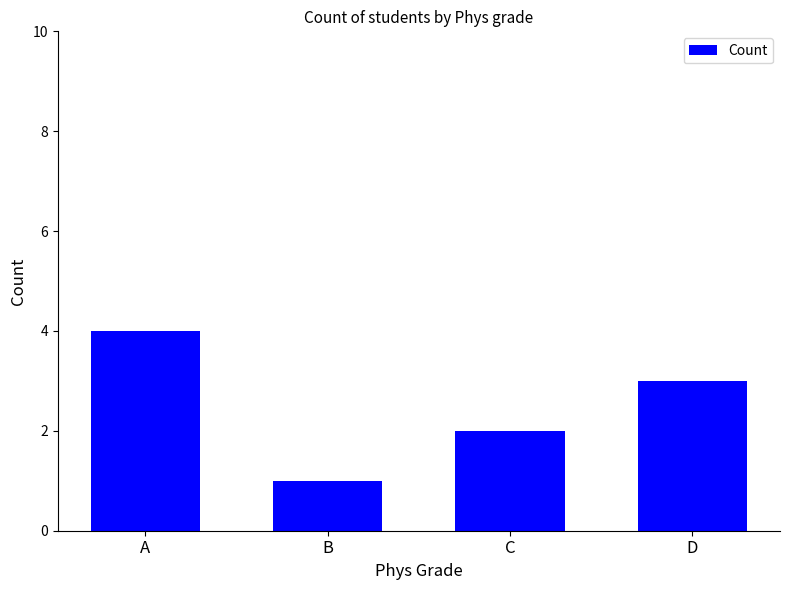

What is the ratio of the value at D to the value at B?

3.0